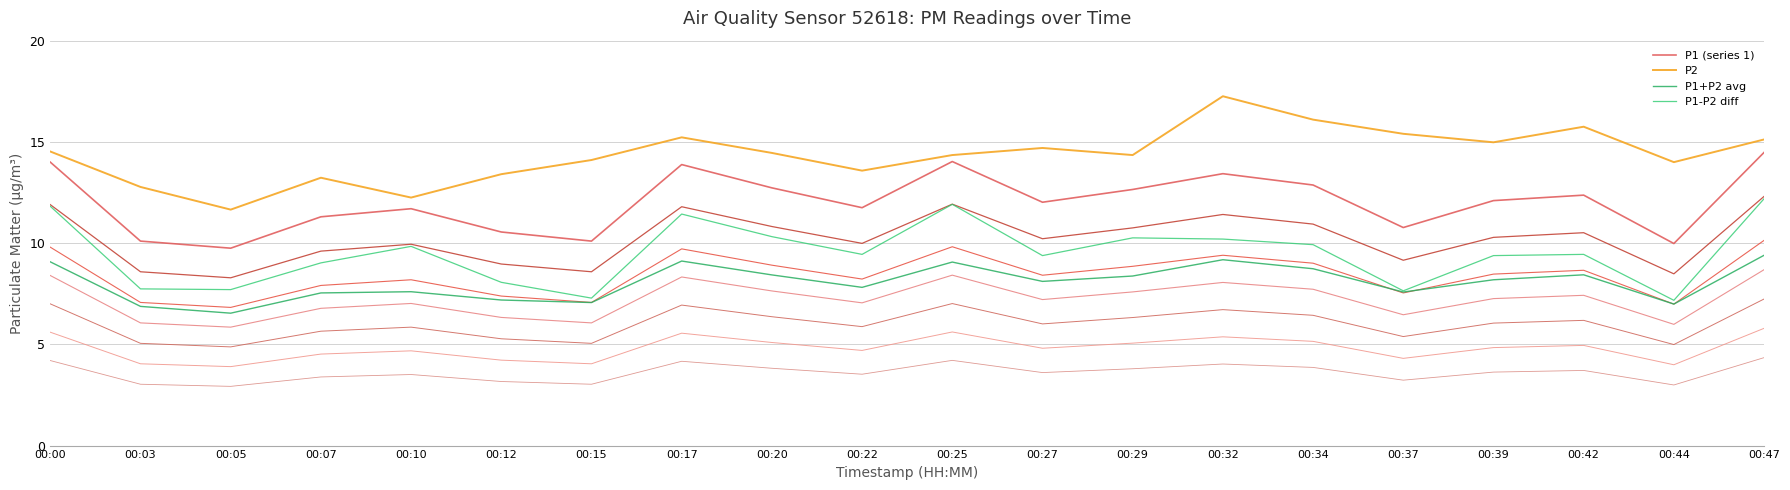

What is the total value across all series at 00:34?

47.6